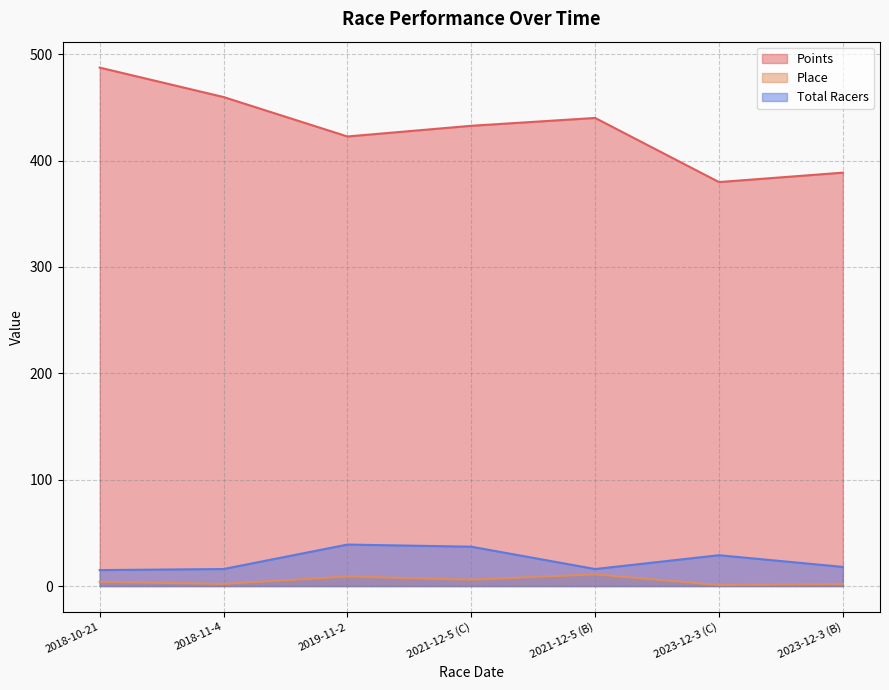

How many values in the Points series are below 432?

3